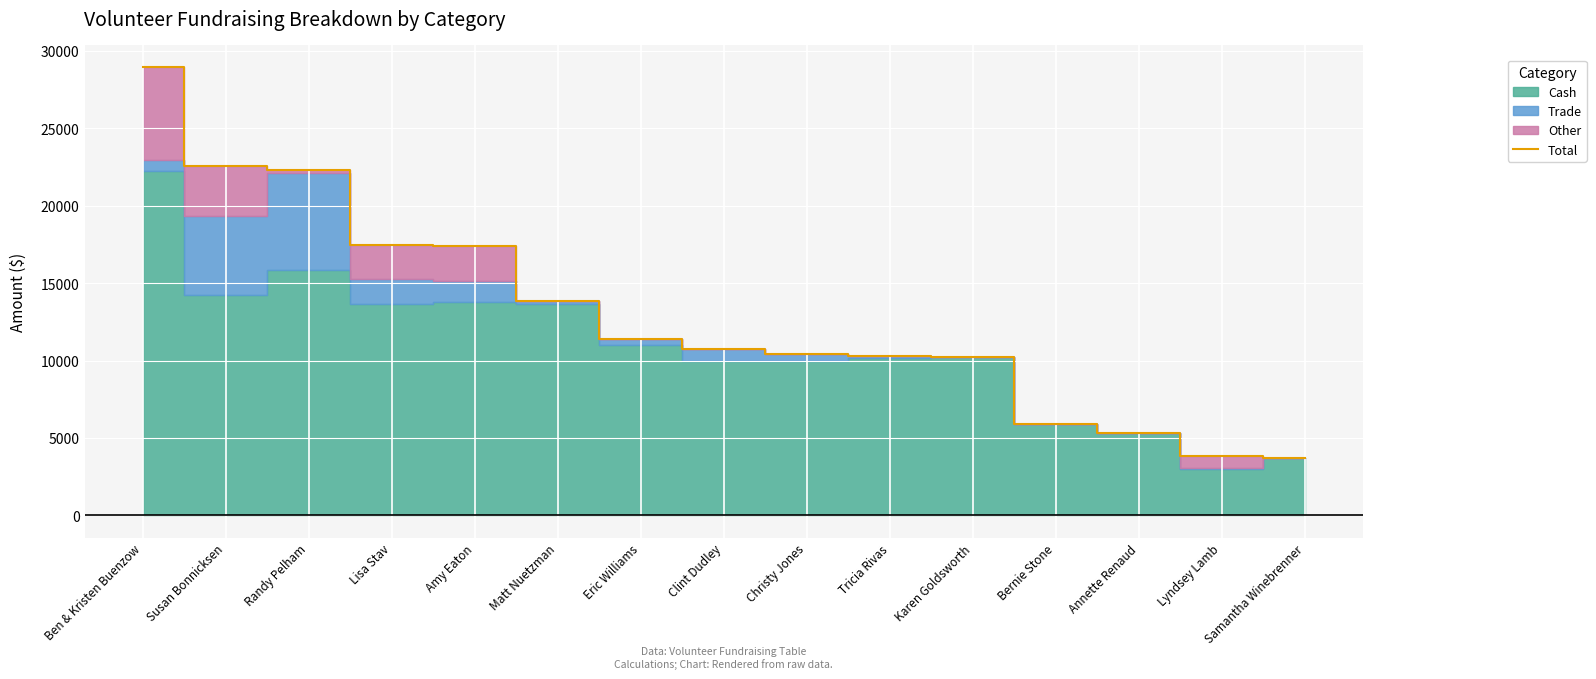

Where is the data nearest to the value 16328?

Amy Eaton